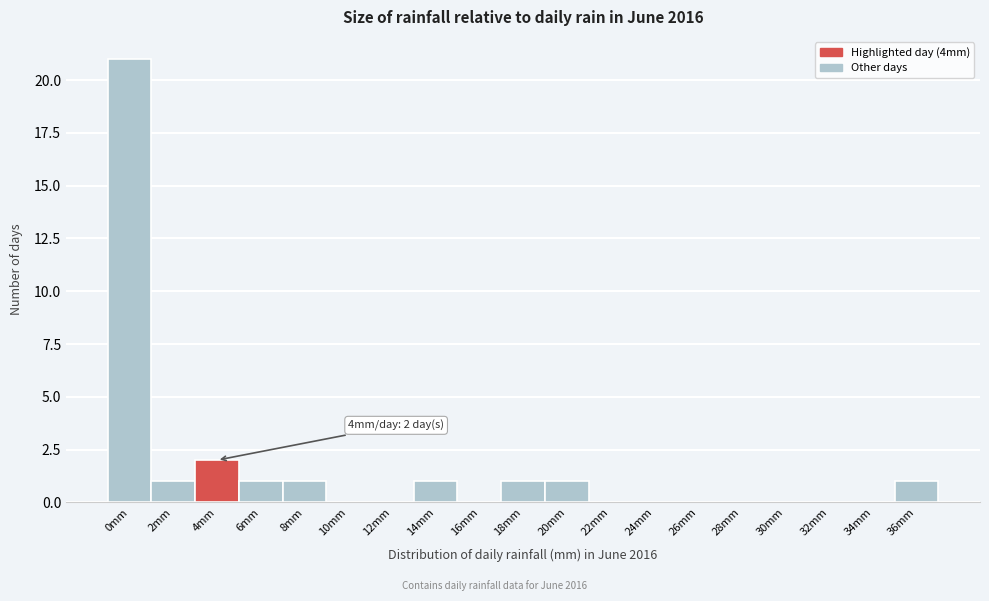

Reading left to right, list all the values displayed in this chart.

0mm=21	2mm=1	4mm=2	6mm=1	8mm=1	10mm=0	12mm=0	14mm=1	16mm=0	18mm=1	20mm=1	22mm=0	24mm=0	26mm=0	28mm=0	30mm=0	32mm=0	34mm=0	36mm=1